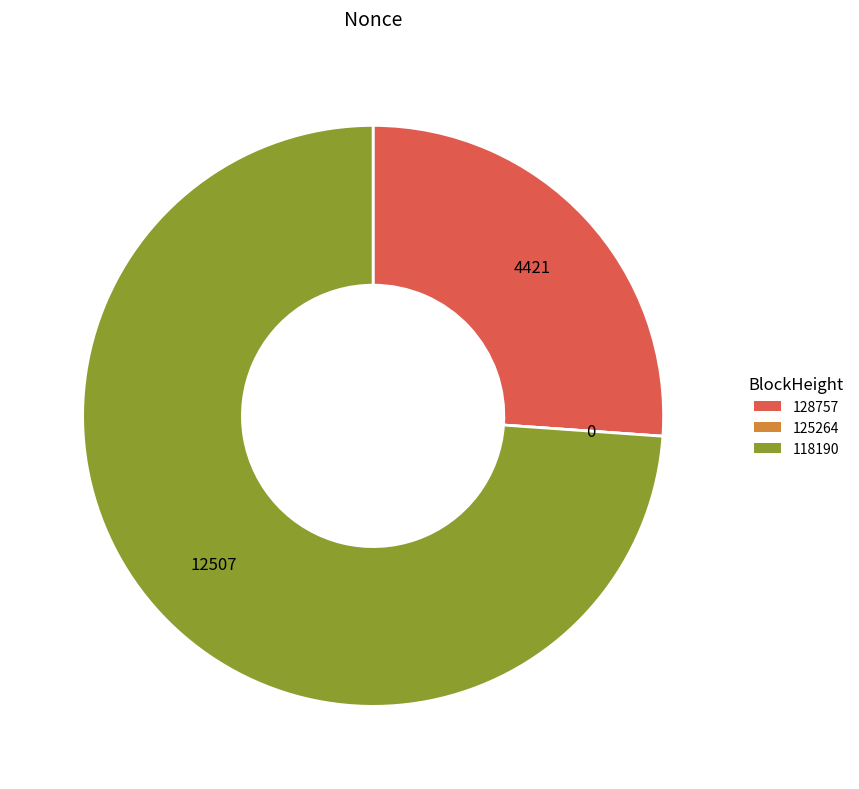

True or false: 128757 accounts for 20% of the total.

False